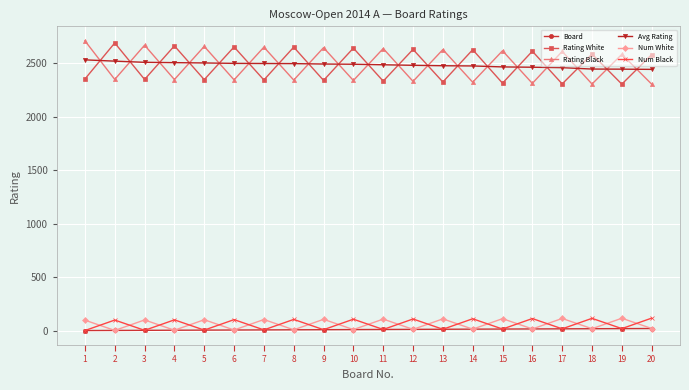

What is the value of the Rating Black point at the 5th from the left?

2658